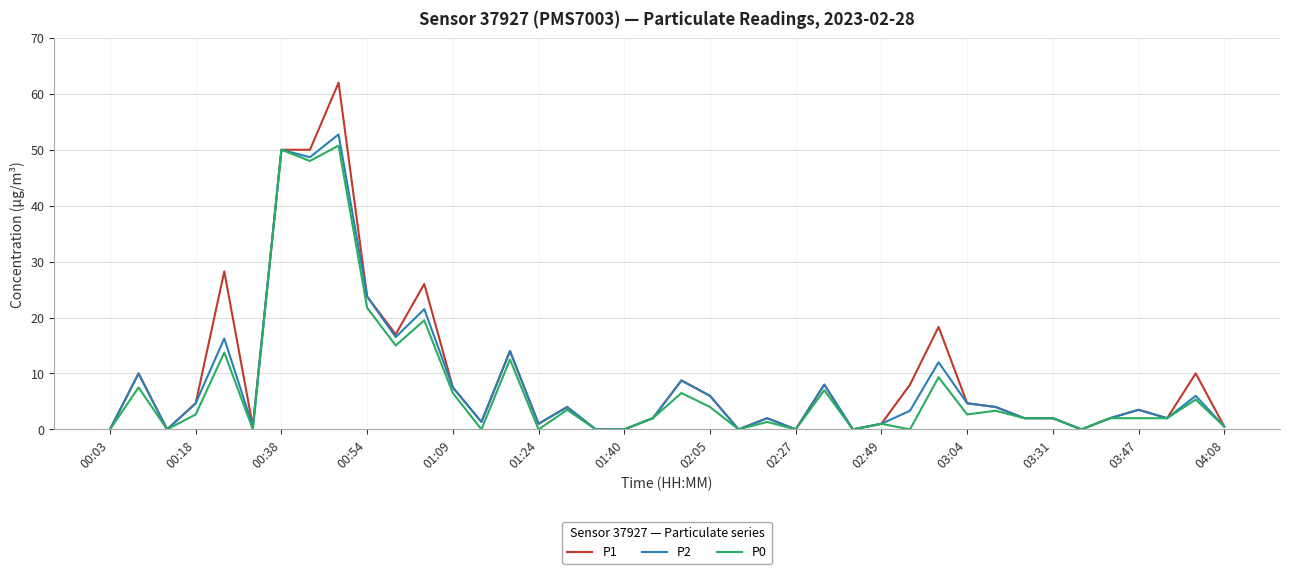

Which series has the largest total across all categories?

P1